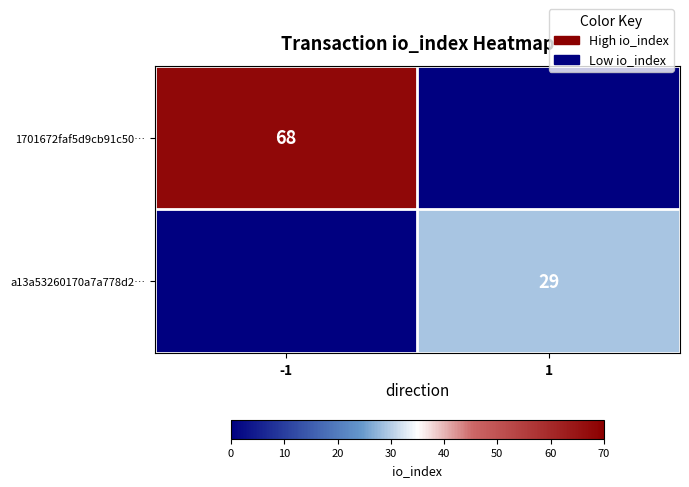

The 1701672faf5d9cb91c50… series shows 43 at -1. True or false?

False